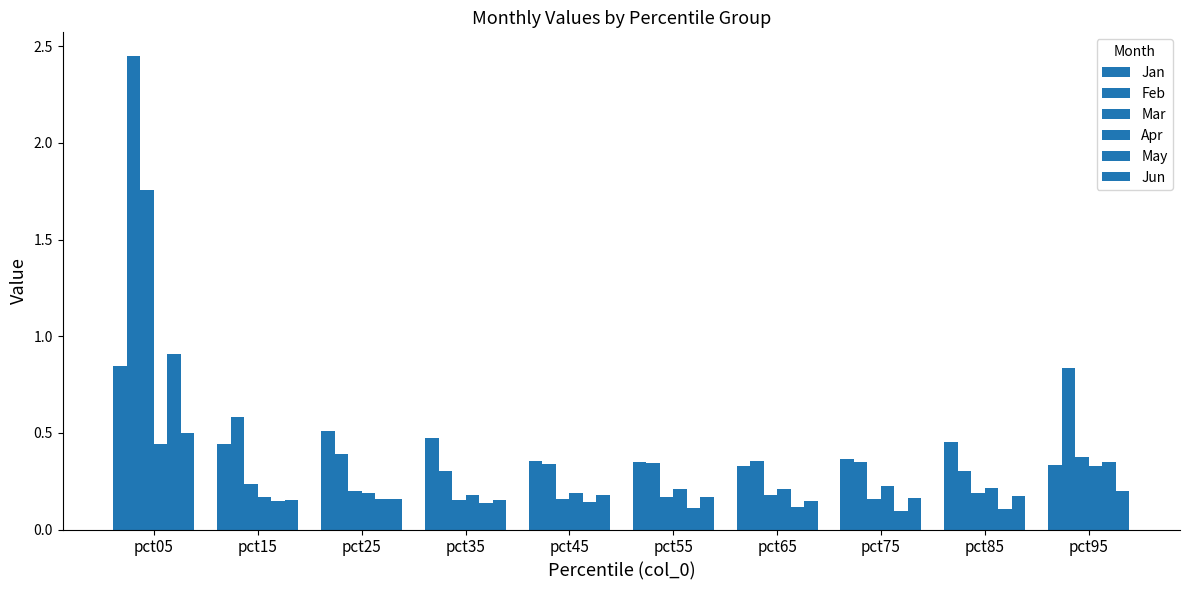

How many bars are there in total?

60